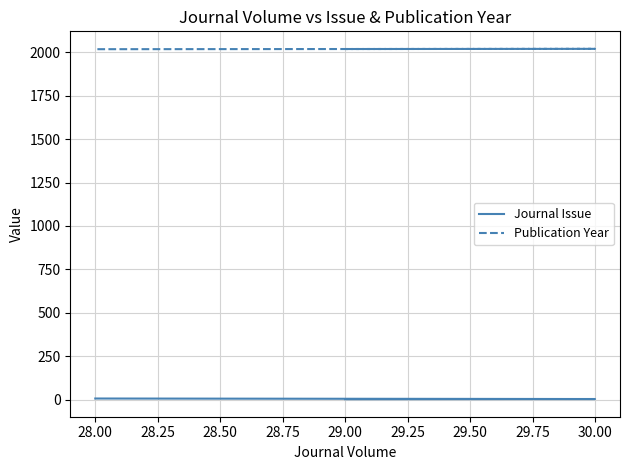

Rank the series at 30.00 from highest to lowest value.

Publication Year, Journal Issue